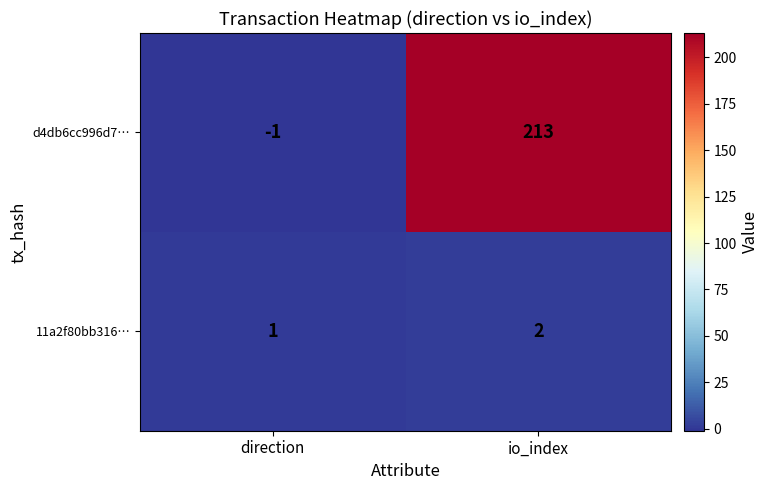

What is the total value across all series at io_index?

215